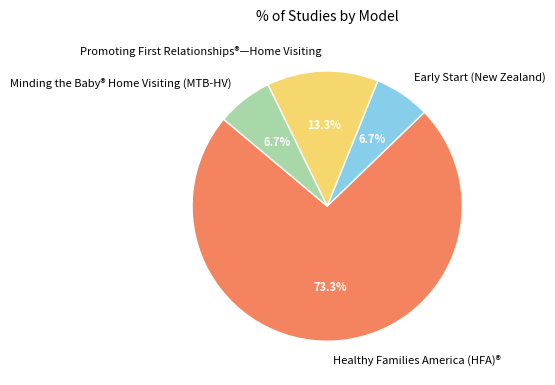

To the nearest percent, what portion does Minding the Baby® Home Visiting (MTB-HV) represent?

7%